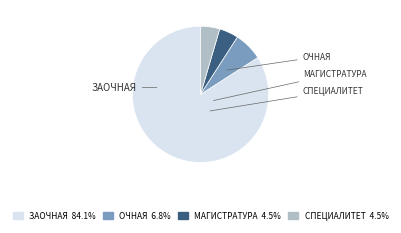

How many segments does this pie chart have?

4